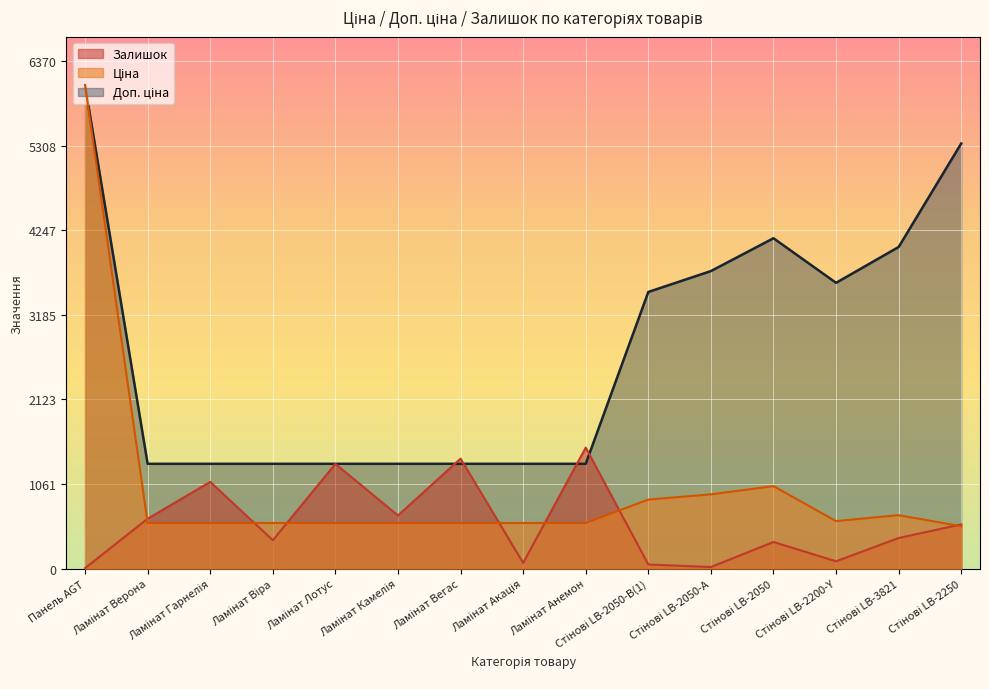

How many lines are shown in the chart?

3